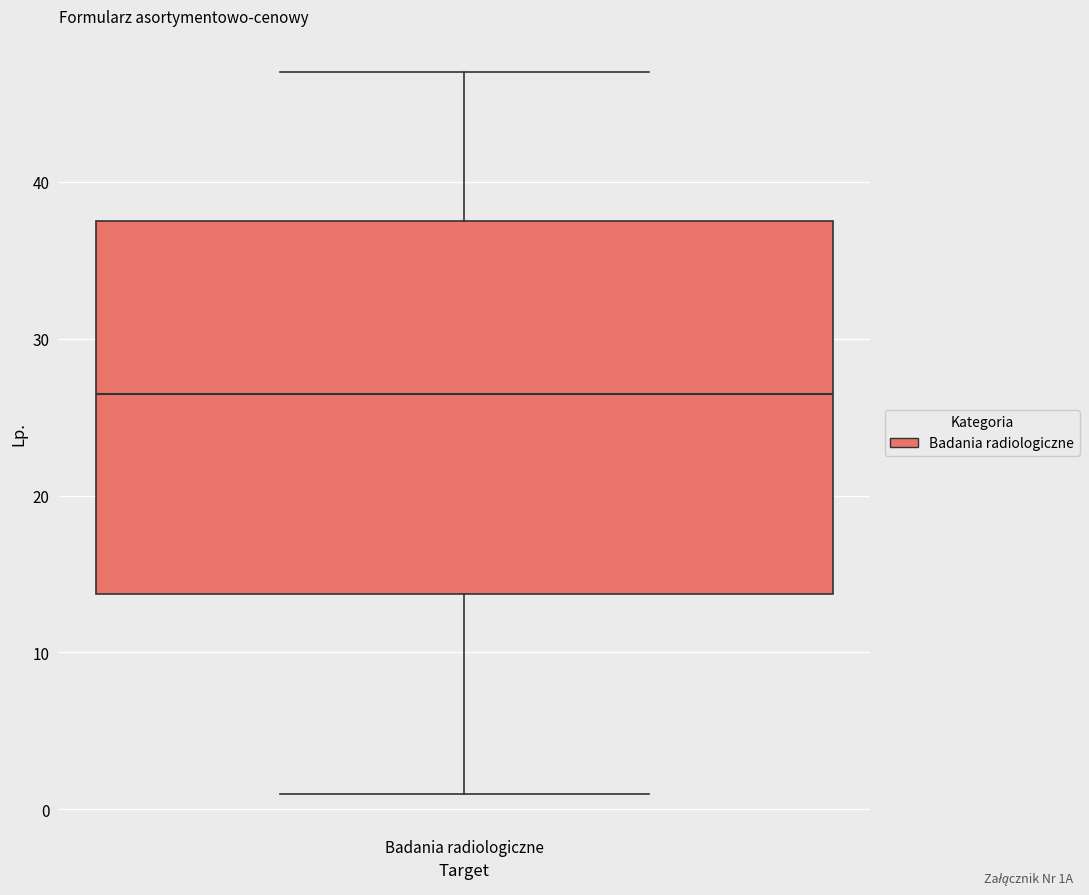

Transcribe this box plot: give where the median line is, the range the box spans, and where the two whiskers end, as read against the y-axis. The values are not printed on the chart, so give them approximately, as read against the axis.

median 27, box 14 to 38, whiskers 1 to 47